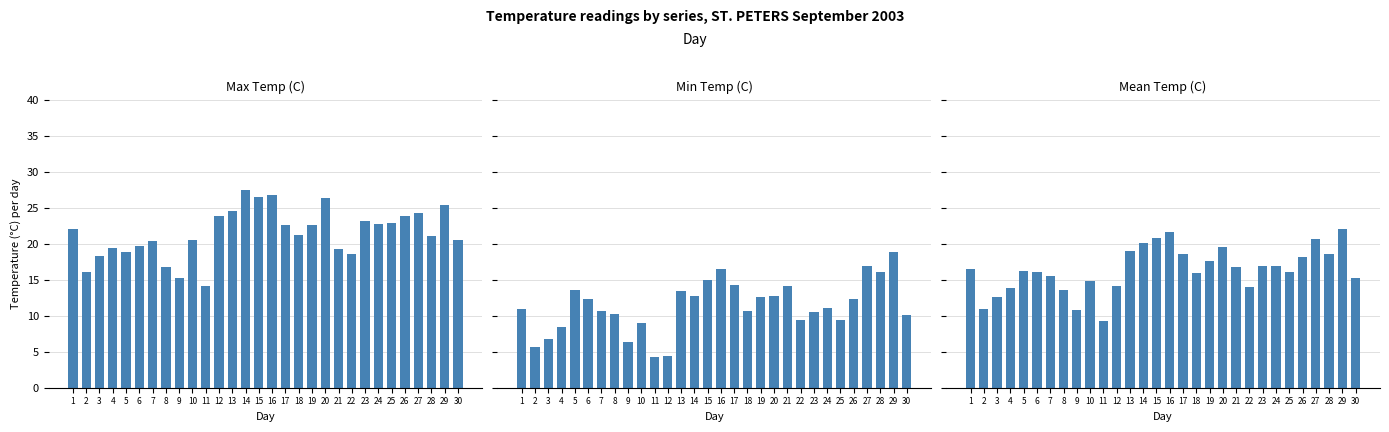

What is the smallest value displayed?

4.2